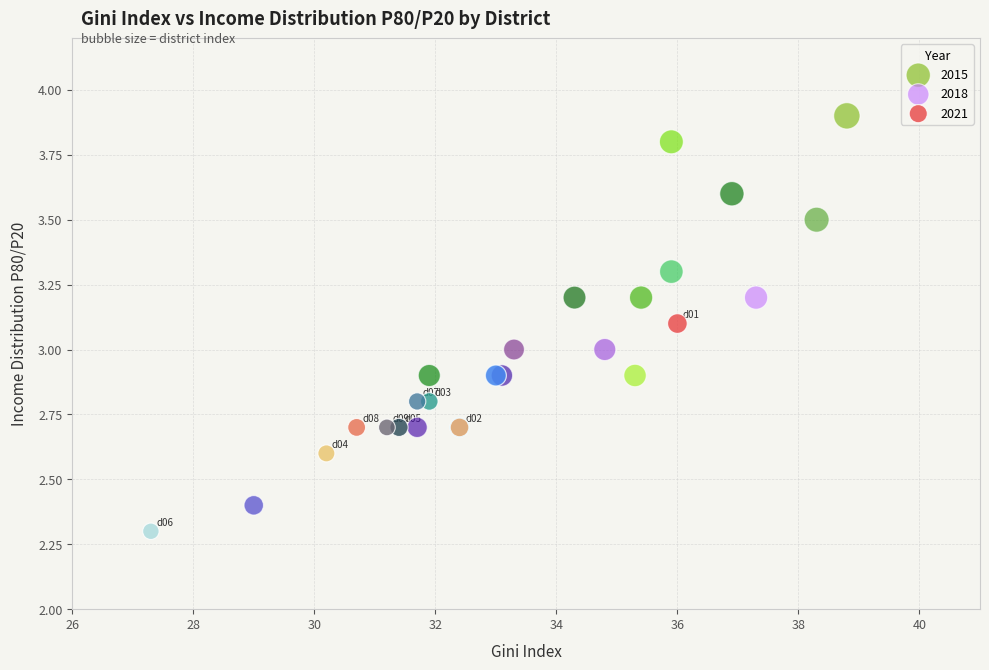

Which series contains the lowest Y value?

2021